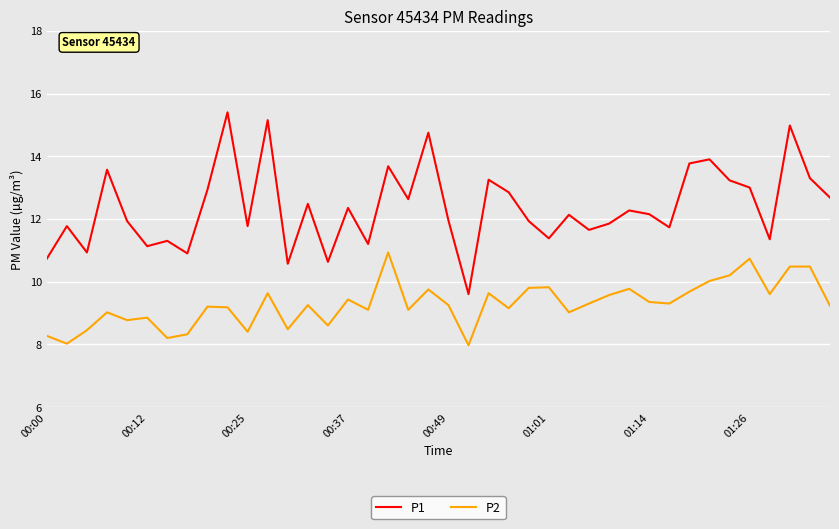

True or false: P2 and P1 cross at least once.

False